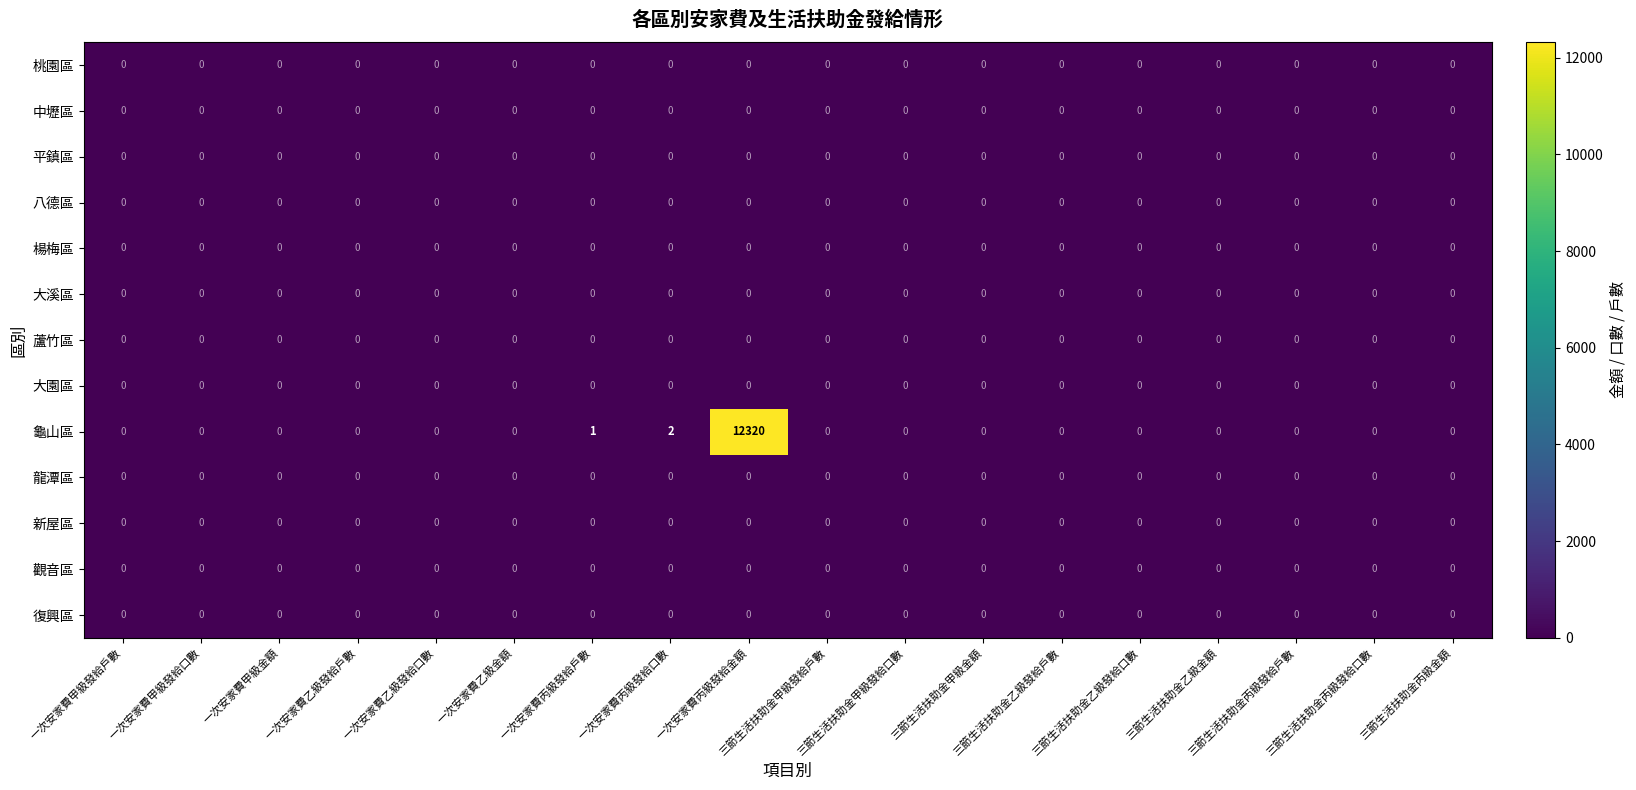

Between 一次安家費丙級發給口數 and 三節生活扶助金丙級發給戶數, which series saw the biggest shift?

龜山區